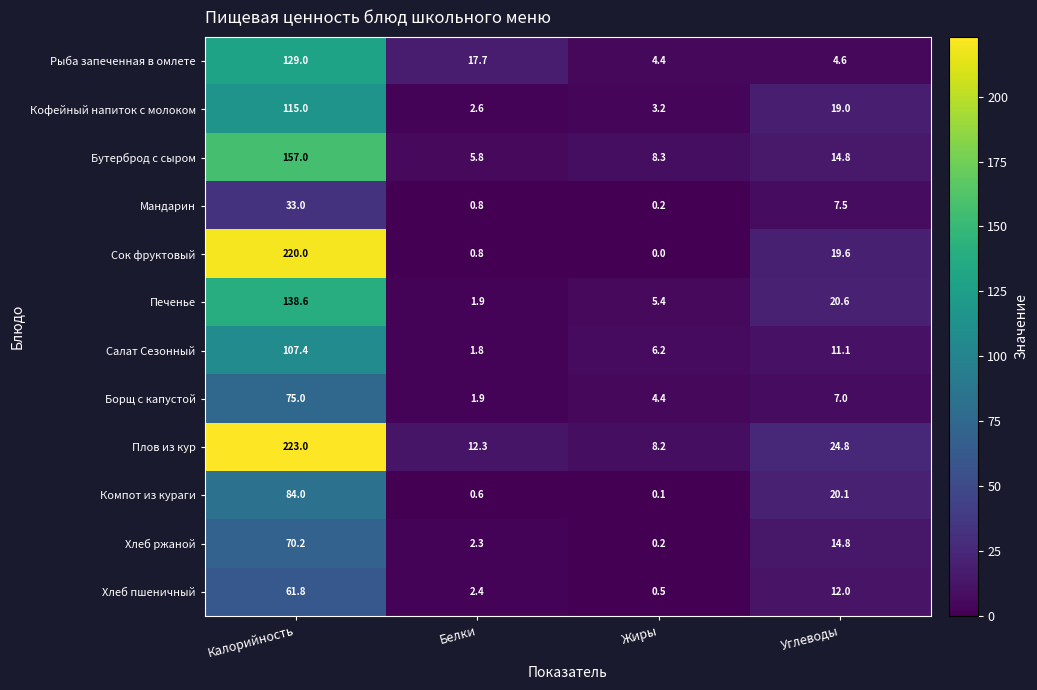

At how many categories does at least one series exceed 109?

1